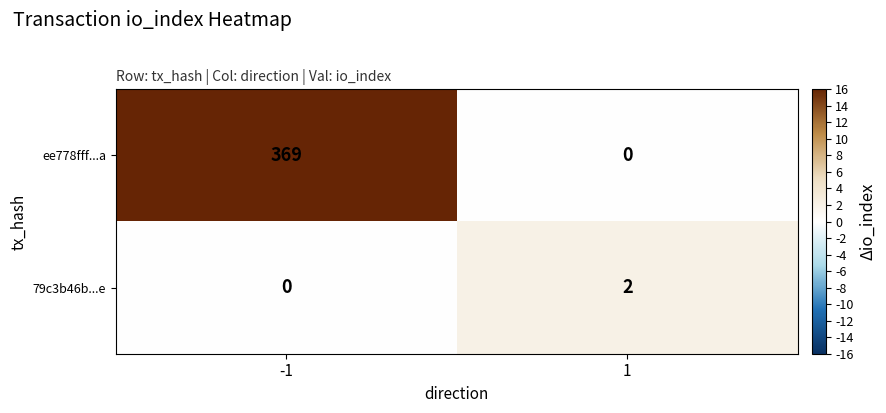

Which series changed the most between -1 and 1?

ee778fff...a